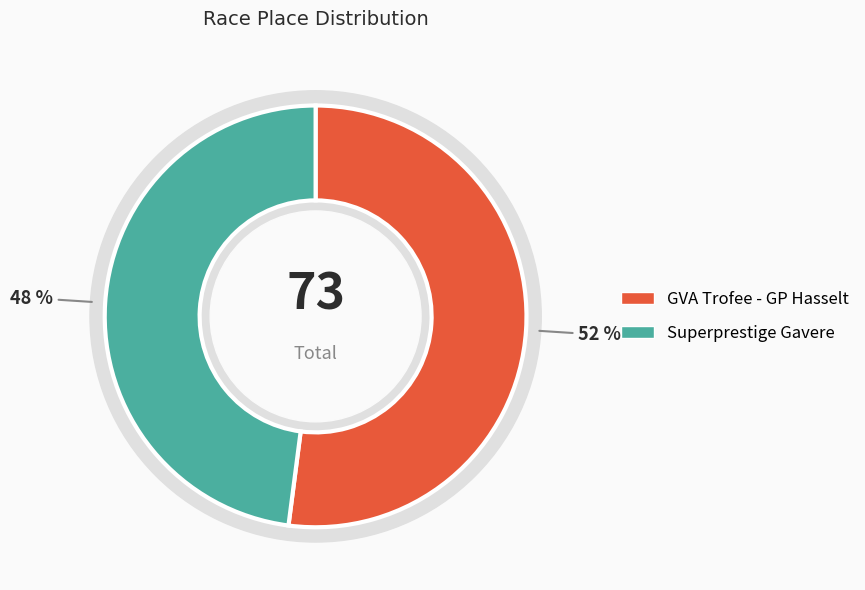

What percentage is the GVA Trofee - GP Hasselt slice, to the nearest percent?

52%